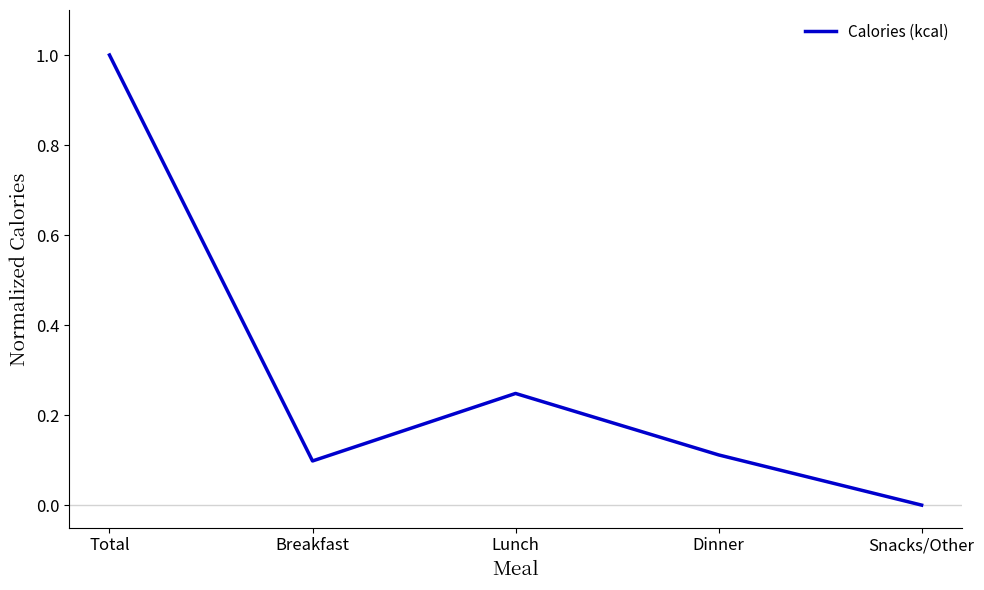

Which category has the lowest value across all series?

Snacks/Other